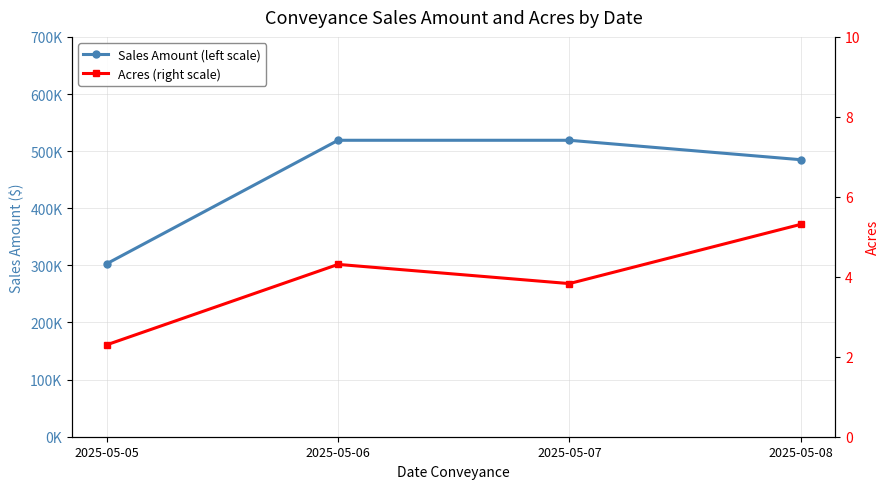

Count the Sales Amount (left scale) values in the range 485000 to 519000.

3